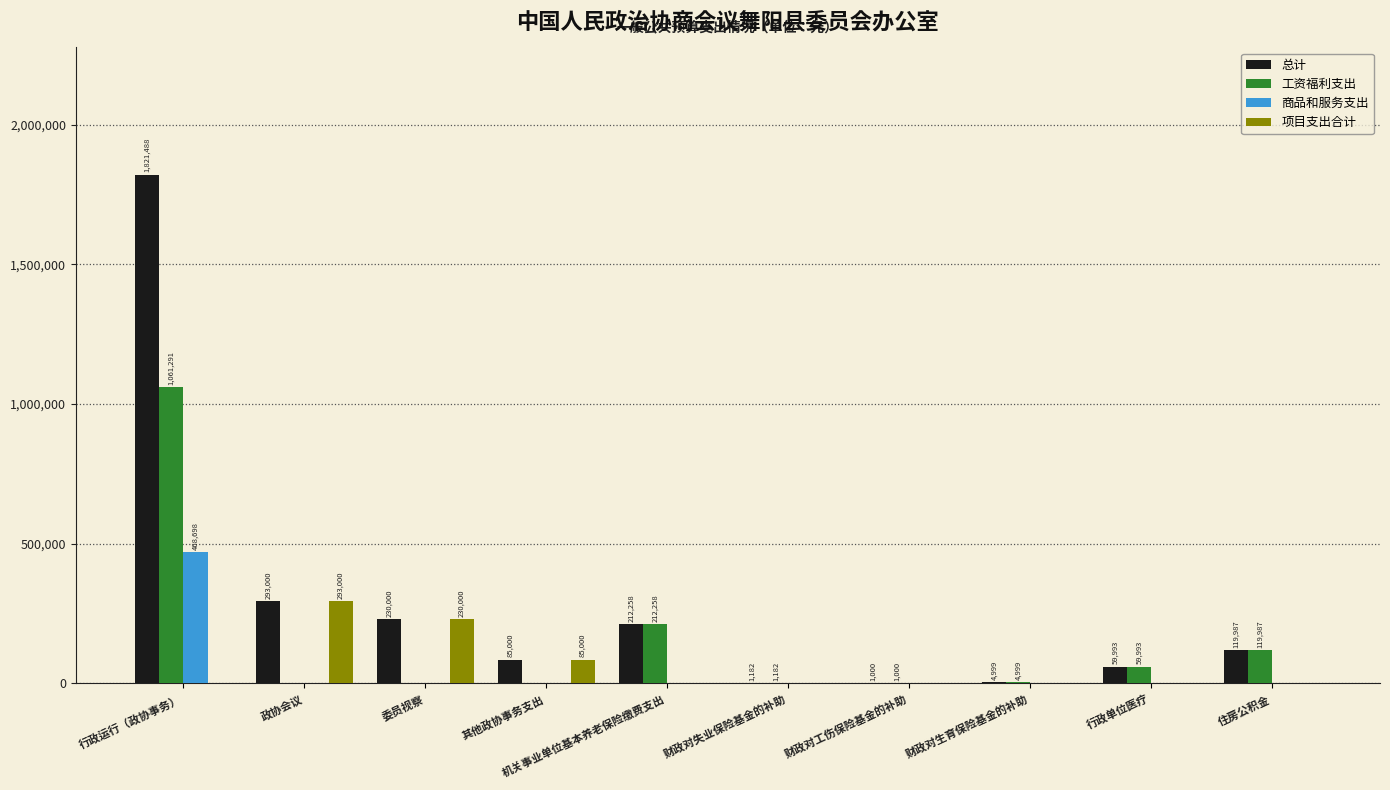

What is the sum of all 项目支出合计 values?

608000